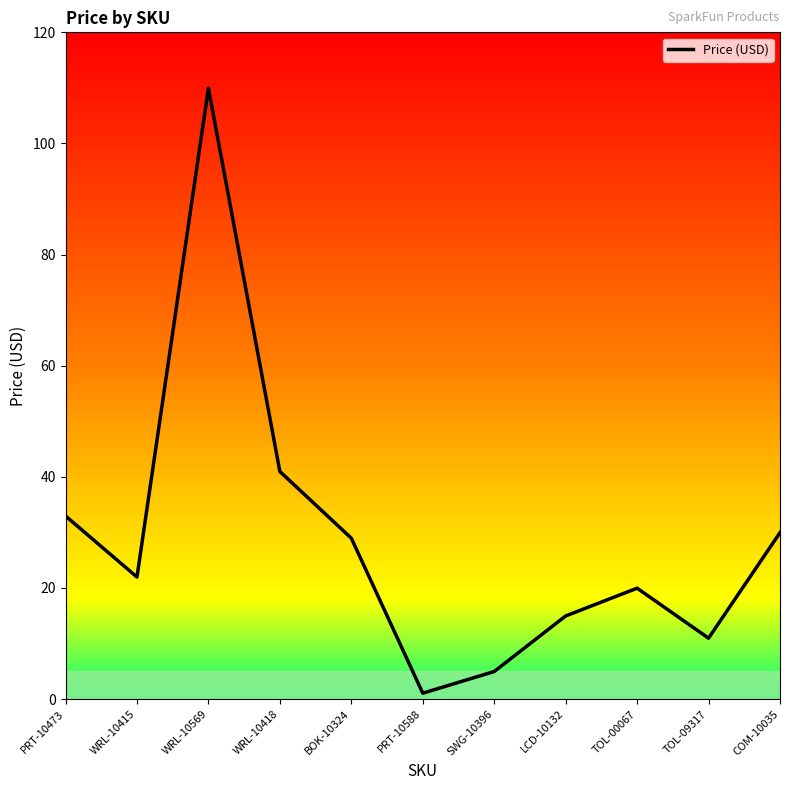

List the labels in order of value, smallest first.

PRT-10588, SWG-10396, TOL-09317, LCD-10132, TOL-00067, WRL-10415, BOK-10324, COM-10035, PRT-10473, WRL-10418, WRL-10569